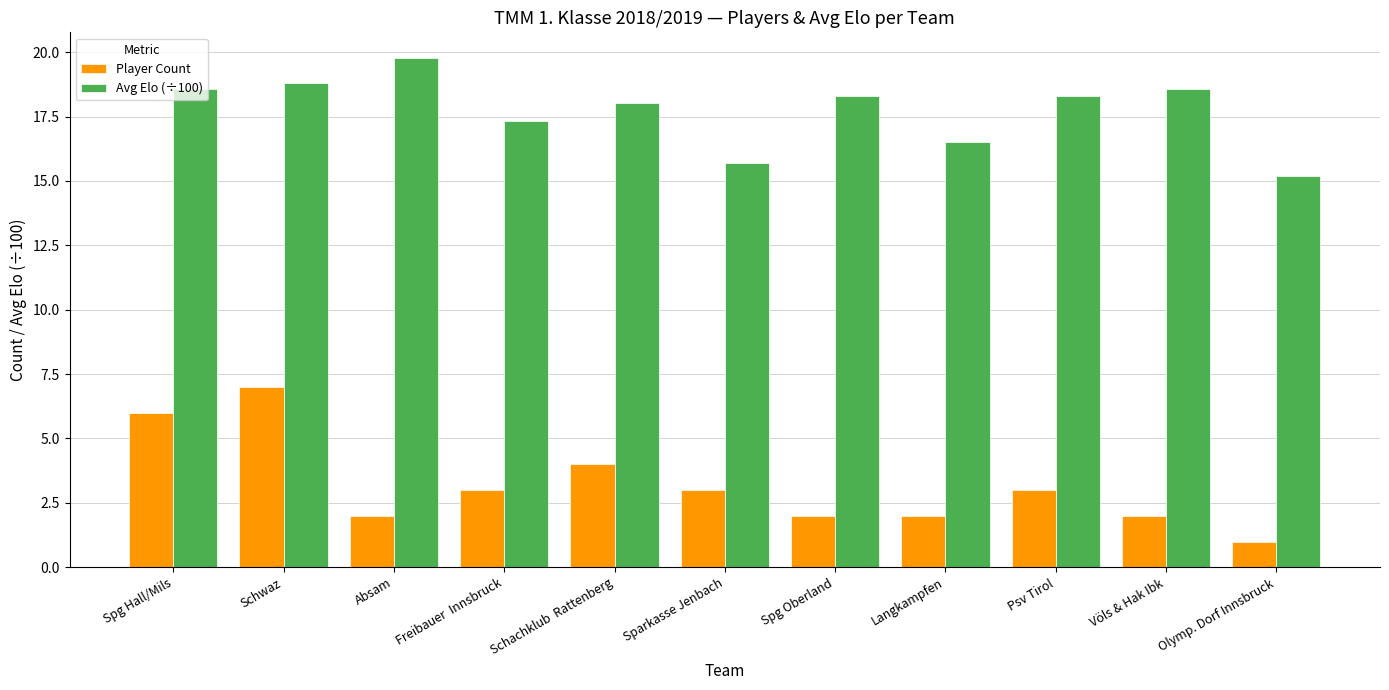

How many Player Count values are between 2 and 4?

8